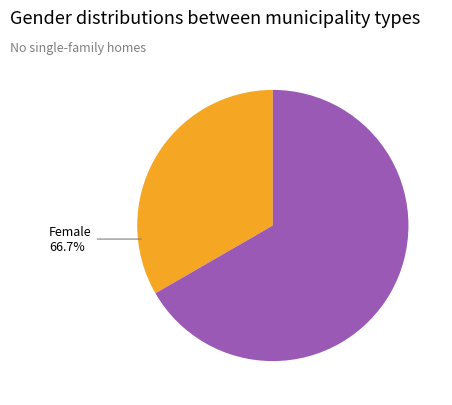

The Жіноча slice represents 67% of the pie. True or false?

True